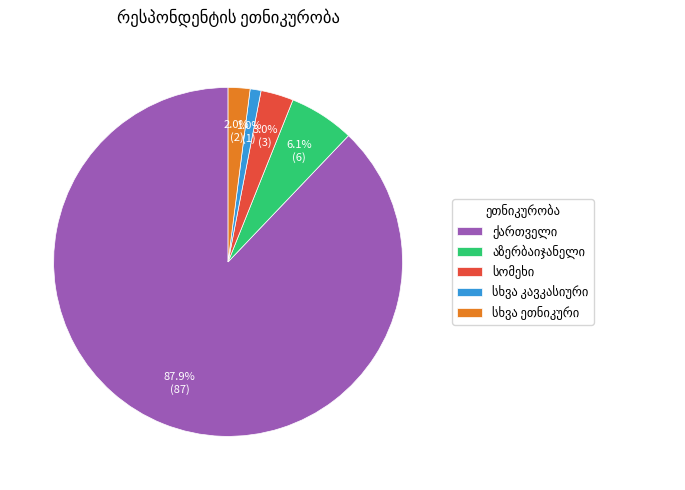

To the nearest percent, what is the difference between the largest and smallest slice percentages?

87%